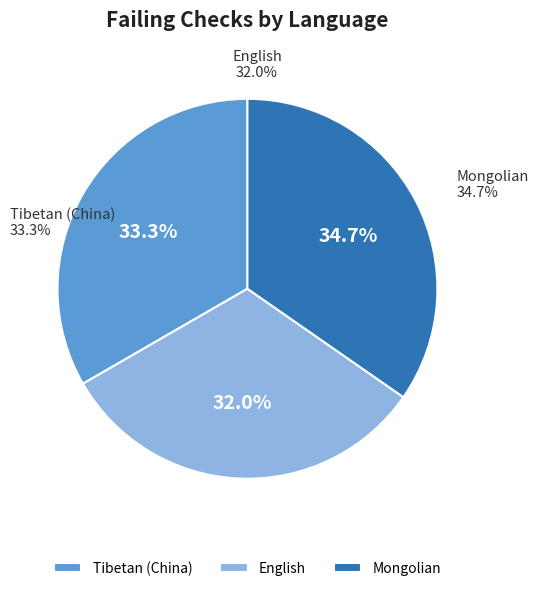

How many slices are in this pie chart?

3